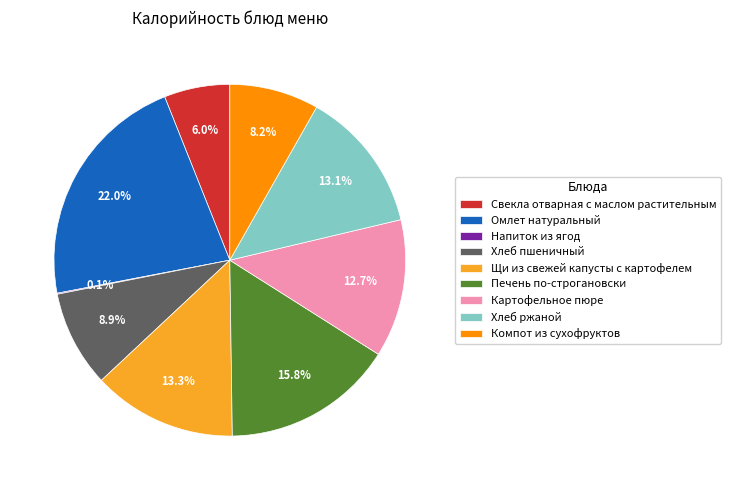

Approximately how many times larger is the value at Хлеб ржаной compared to Хлеб пшеничный?

1.5